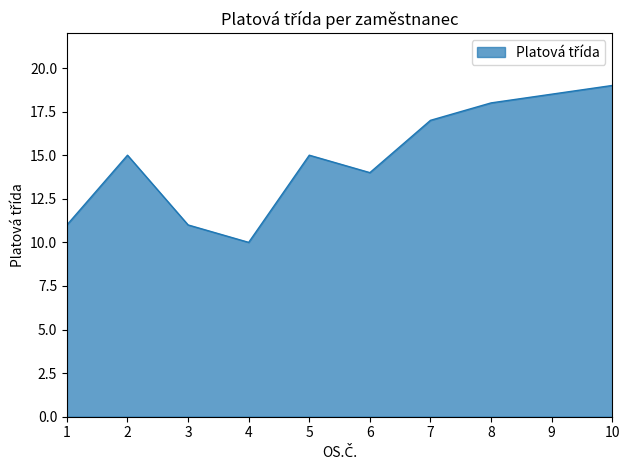

Count the number of data series in this chart.

1